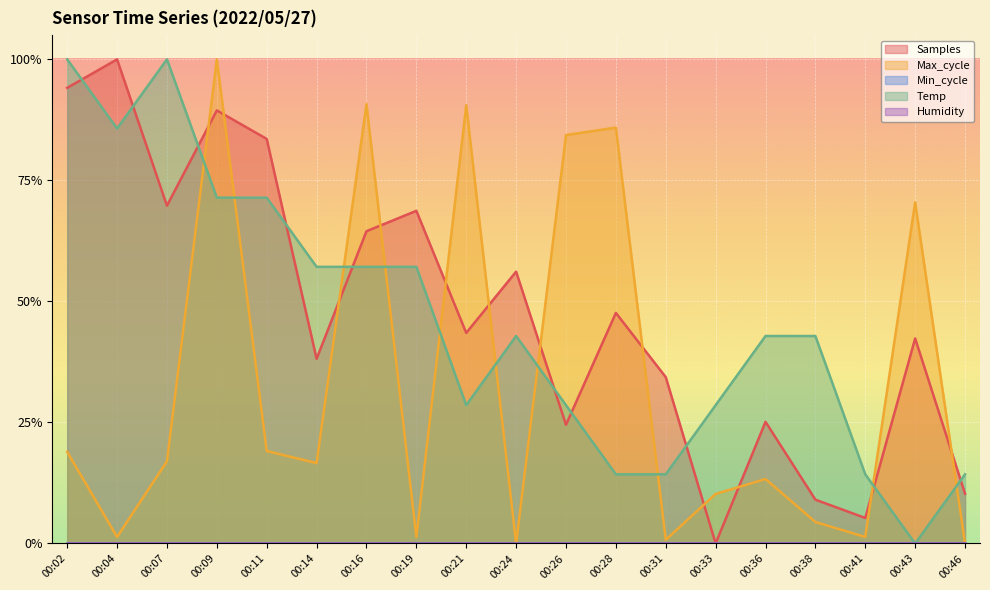

At which category is the sum across all series the highest?

00:09